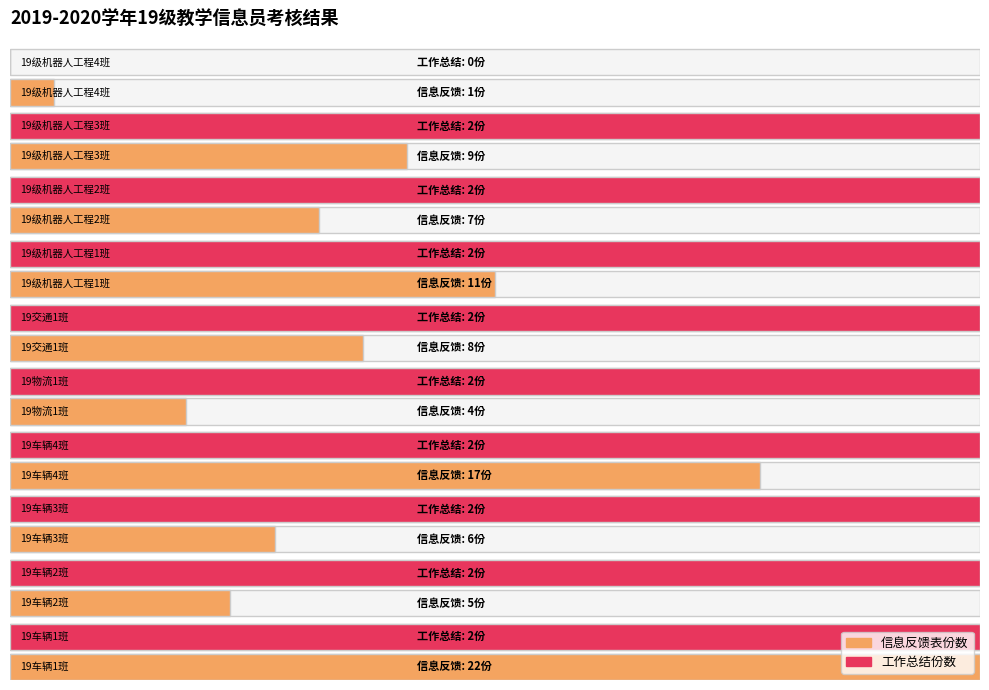

What are all the series names shown in the legend?

信息反馈表份数, 工作总结份数